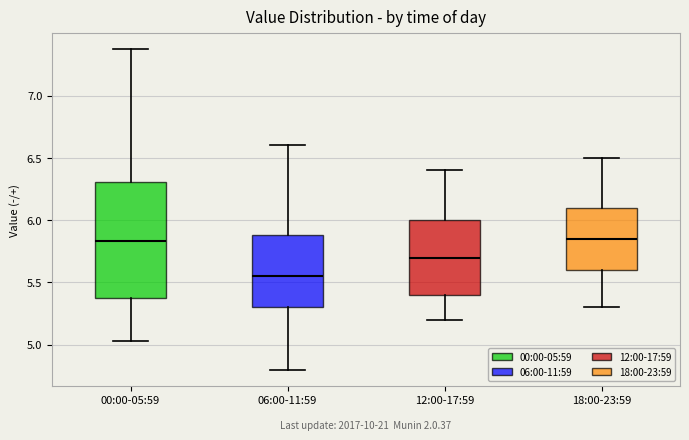

Where does the lower whisker of the box for 00:00-05:59 end on the y-axis? The values are not printed on the chart, so give them approximately, as read against the axis.

5.05